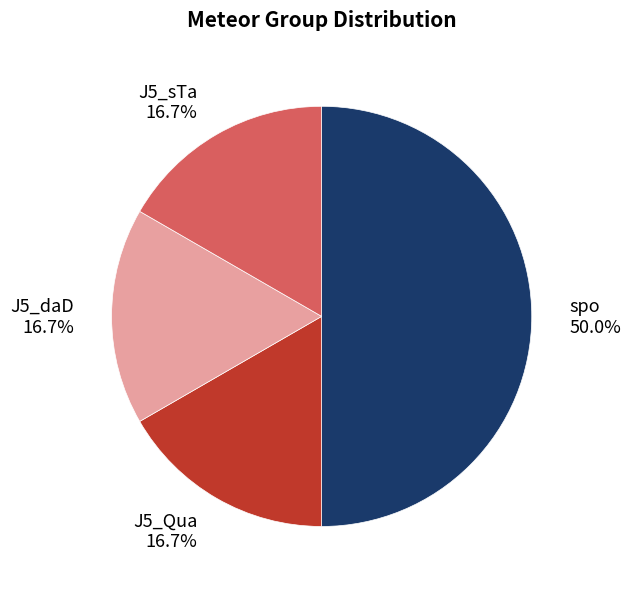

Which has a higher value, spo or J5_sTa?

spo